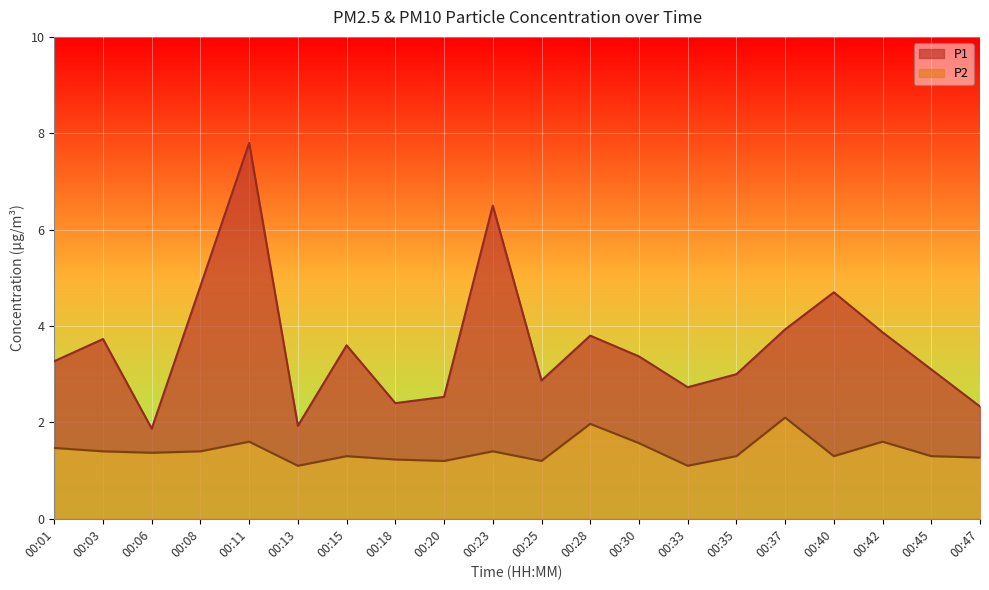

Where is the first local maximum for P2?

00:11